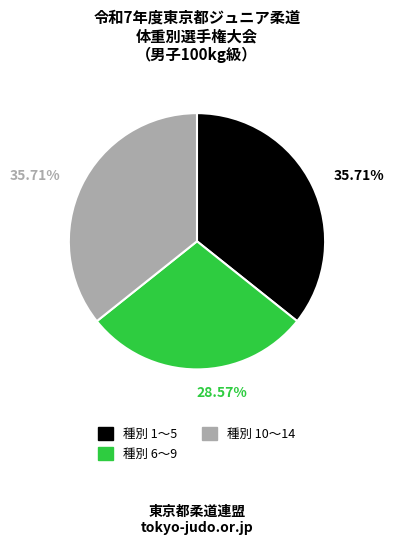

What is the ratio of the value at 種別 10〜14 to the value at 種別 6〜9?

1.2